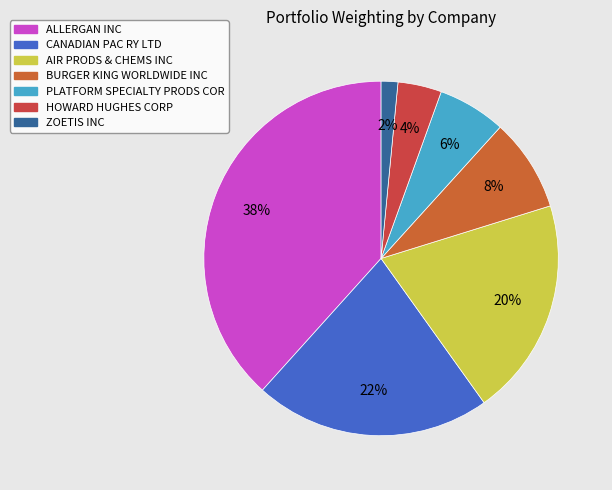

How many segments does this pie chart have?

7